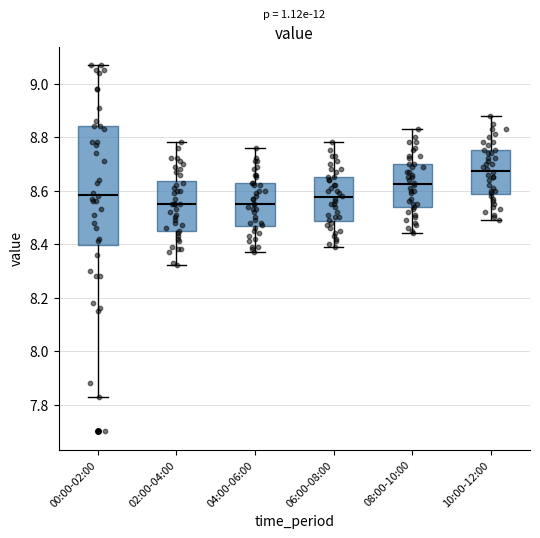

Reading left to right, transcribe this box plot: for each box, give where its median line is, the range the box spans, and where its two whiskers end, as read against the y-axis. The values are not printed on the chart, so give them approximately, as read against the axis.

00:00-02:00: median 8.58, box 8.40 to 8.84, whiskers 7.84 to 9.08
02:00-04:00: median 8.56, box 8.44 to 8.64, whiskers 8.32 to 8.78
04:00-06:00: median 8.56, box 8.46 to 8.64, whiskers 8.38 to 8.76
06:00-08:00: median 8.58, box 8.48 to 8.66, whiskers 8.40 to 8.78
08:00-10:00: median 8.62, box 8.54 to 8.70, whiskers 8.44 to 8.84
10:00-12:00: median 8.68, box 8.58 to 8.76, whiskers 8.50 to 8.88